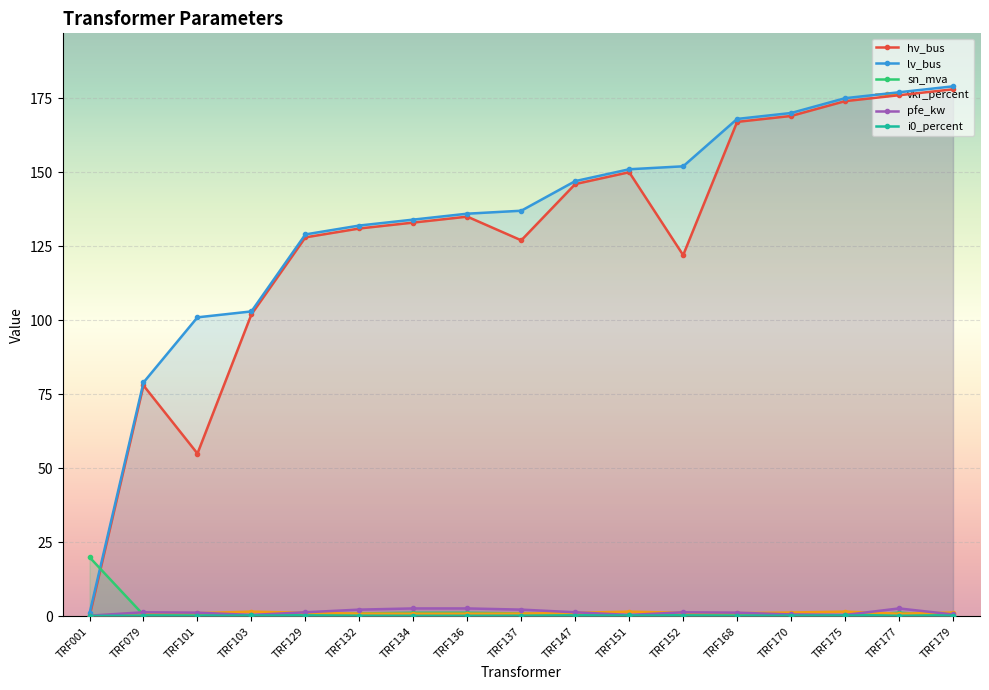

True or false: hv_bus has a value of 76.8 at TRF137.

False